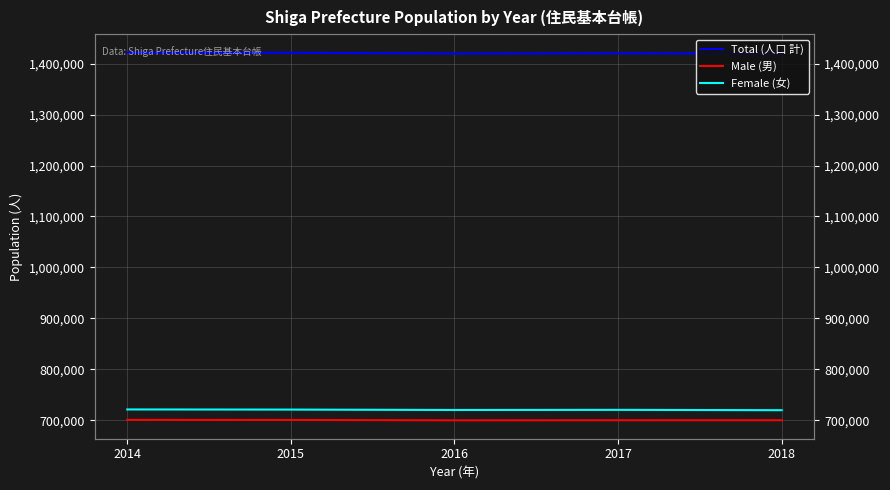

At which label does Total (人口 計) first exceed 1420260?

2014